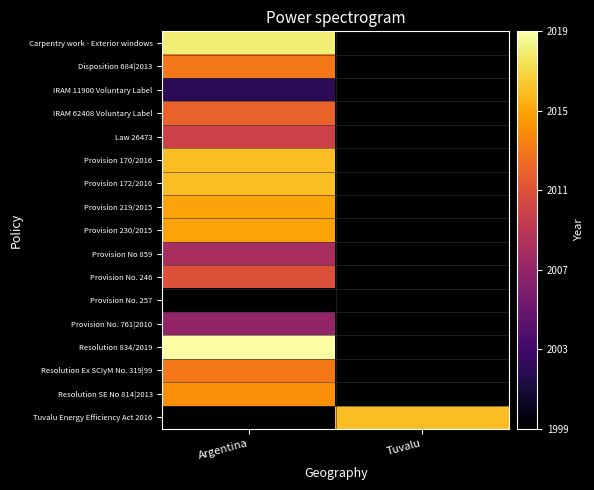

Which category has the lowest value across all series?

Argentina